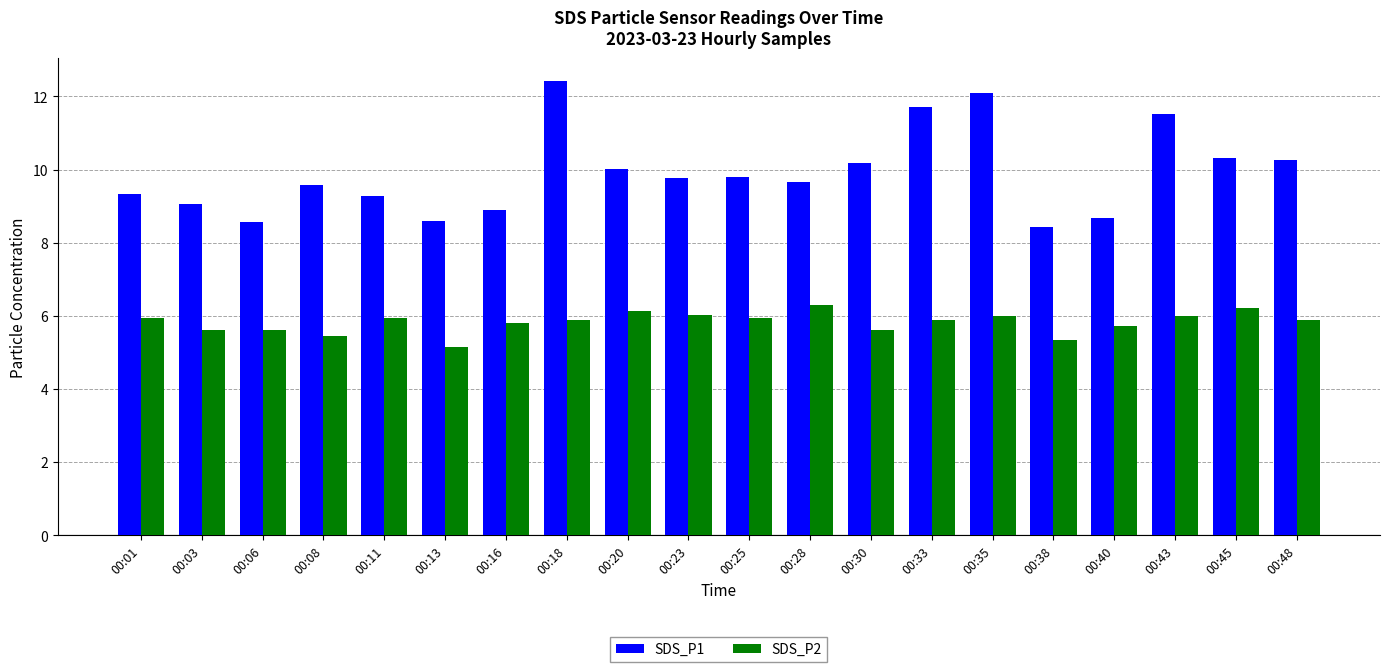

What are all the series names shown in the legend?

SDS_P1, SDS_P2